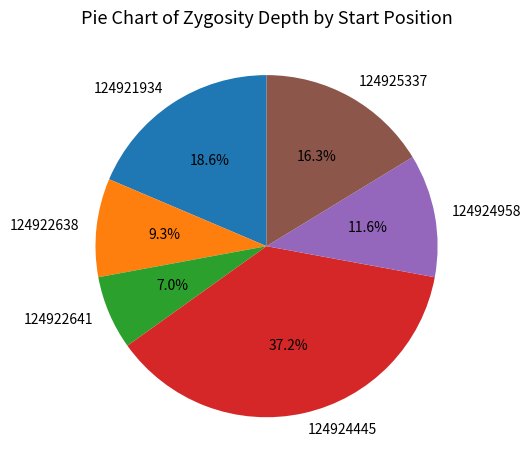

What percentage is NOT represented by 124924445?

62.8%